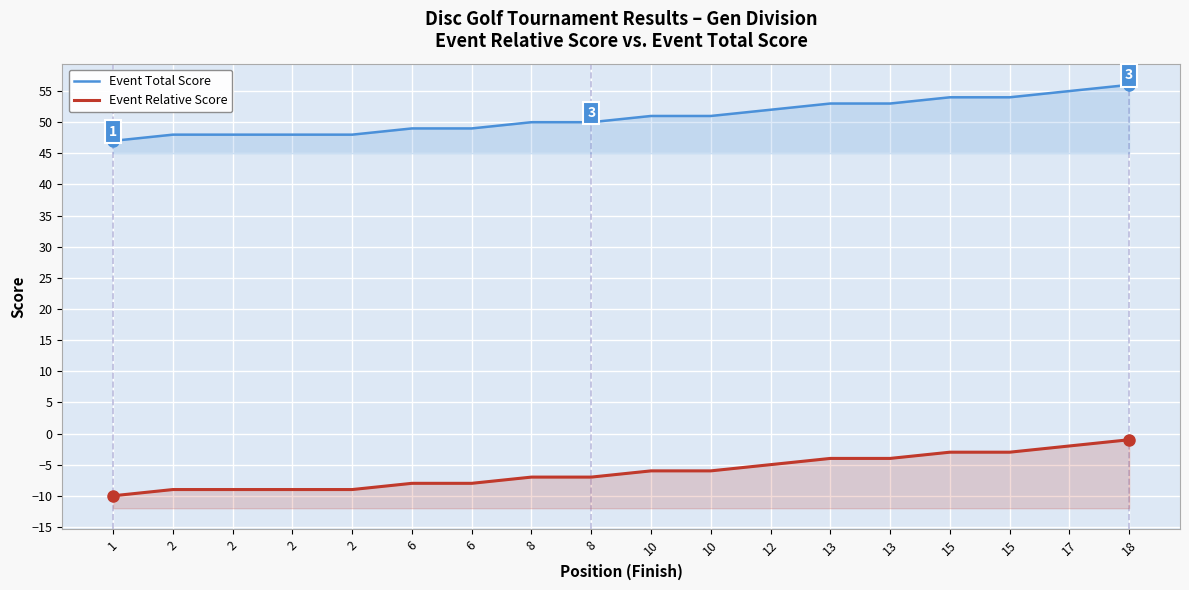

What is the spread (max minus min) of values at 17?

57